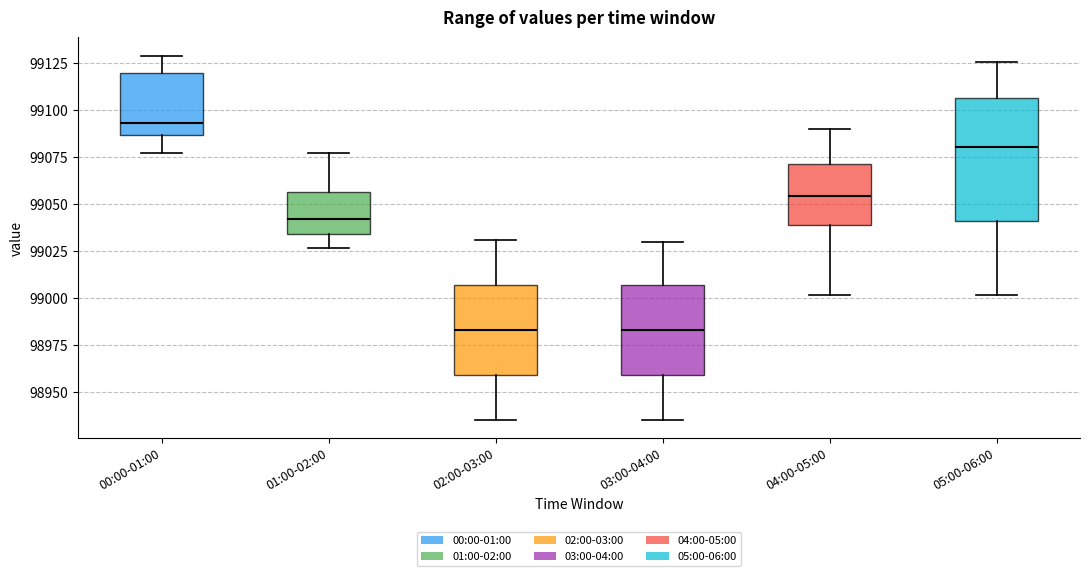

Where does the median line of the box for 05:00-06:00 sit on the y-axis? The values are not printed on the chart, so give them approximately, as read against the axis.

99080